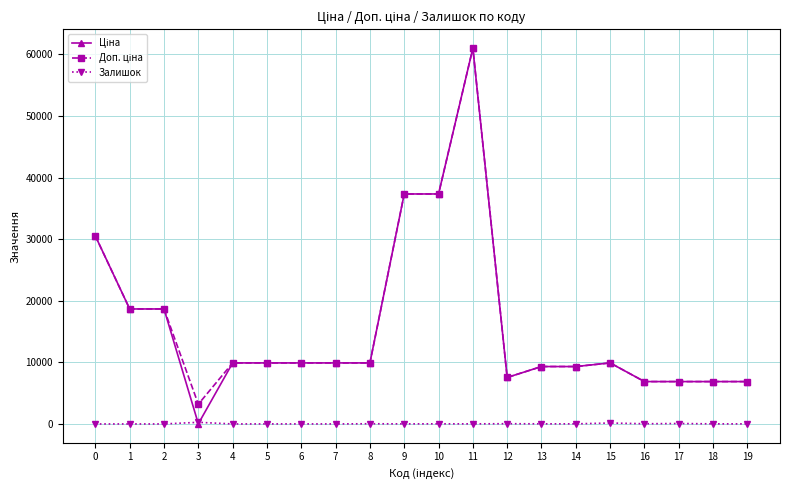

What is the spread (max minus min) of values at 1?

18671.5